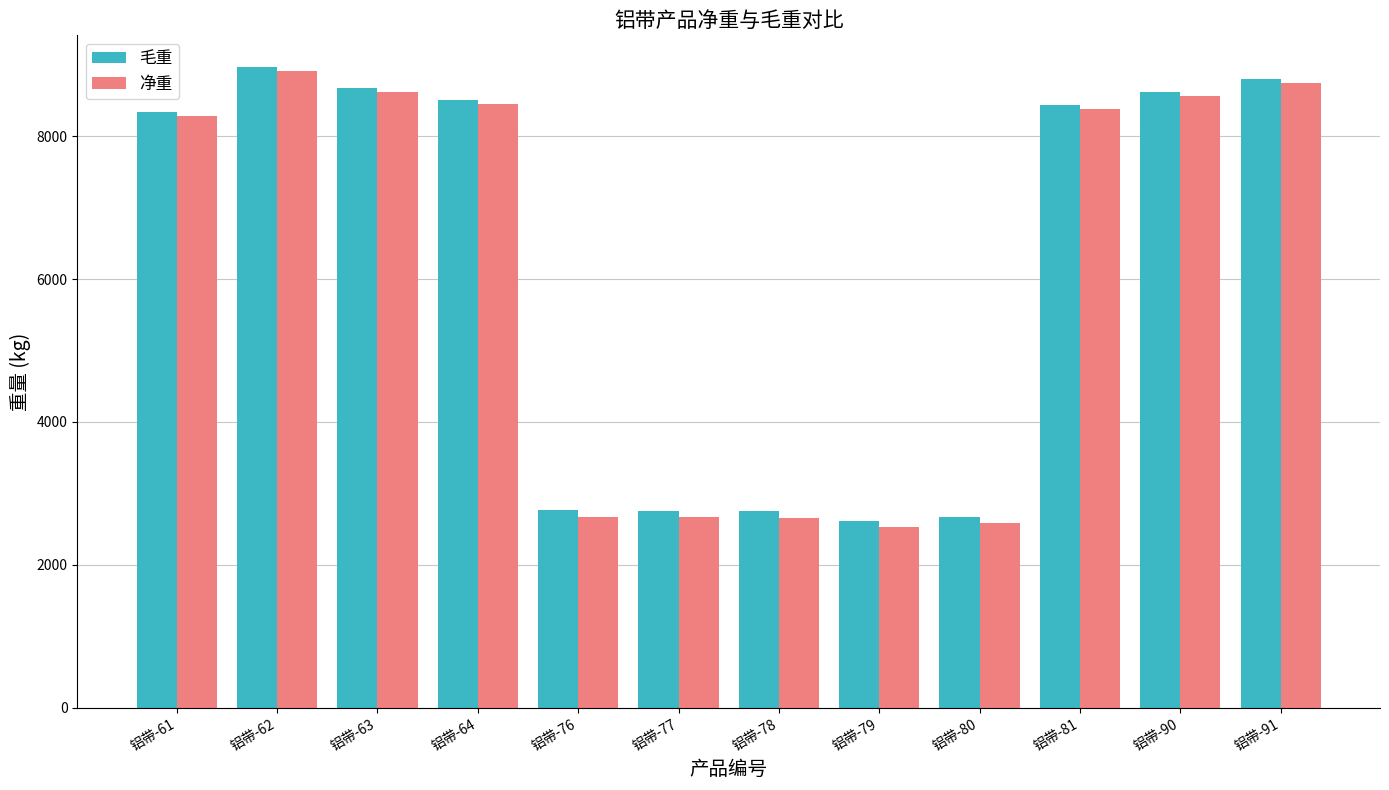

How many data points in 净重 are less than 8384?

6